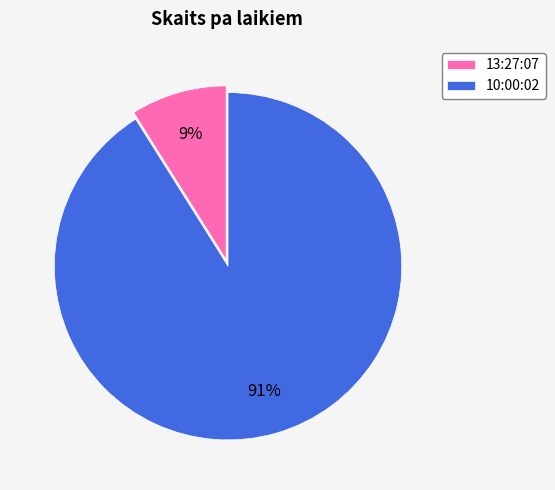

Which has a higher value, 13:27:07 or 10:00:02?

10:00:02